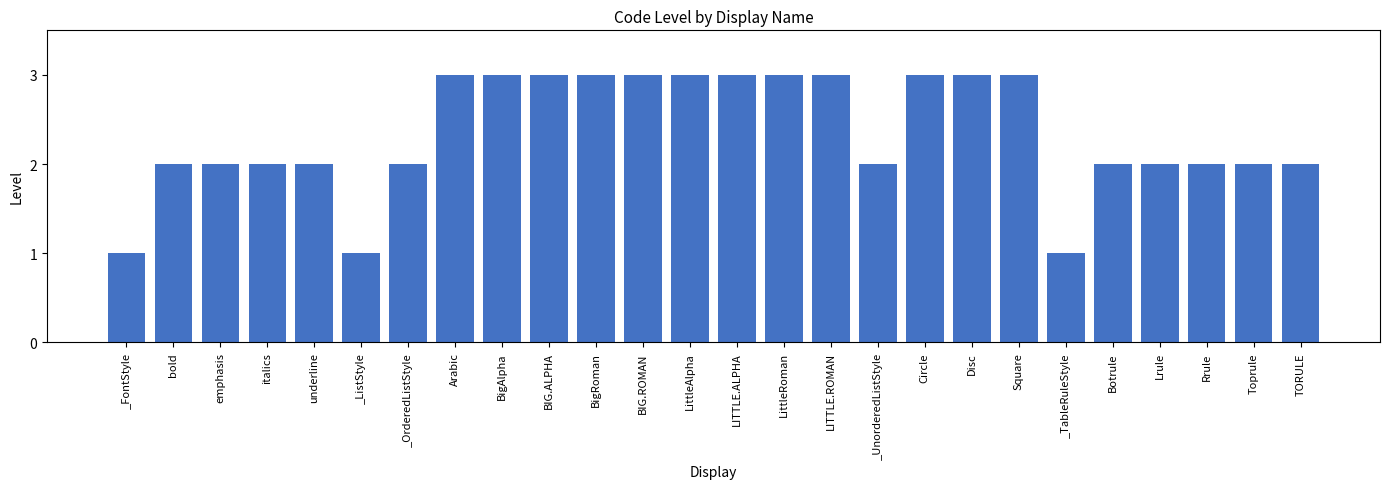

What is the ratio of the value at _UnorderedListStyle to the value at Rrule?

1.0